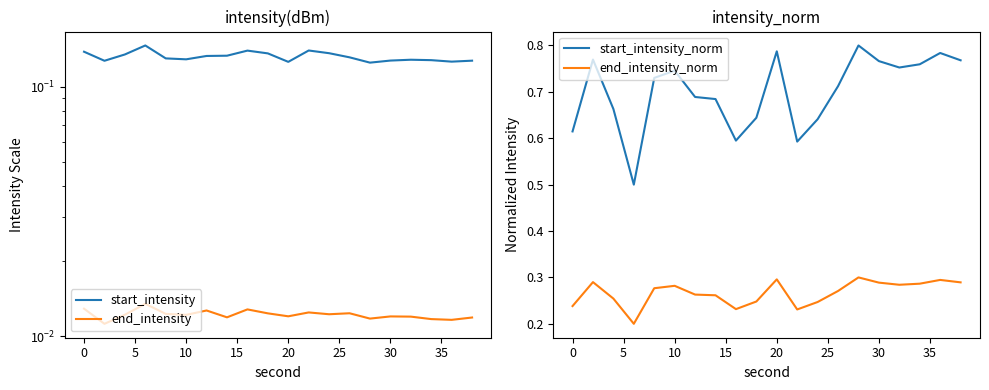

True or false: end_intensity_norm and start_intensity_norm intersect in this chart.

False